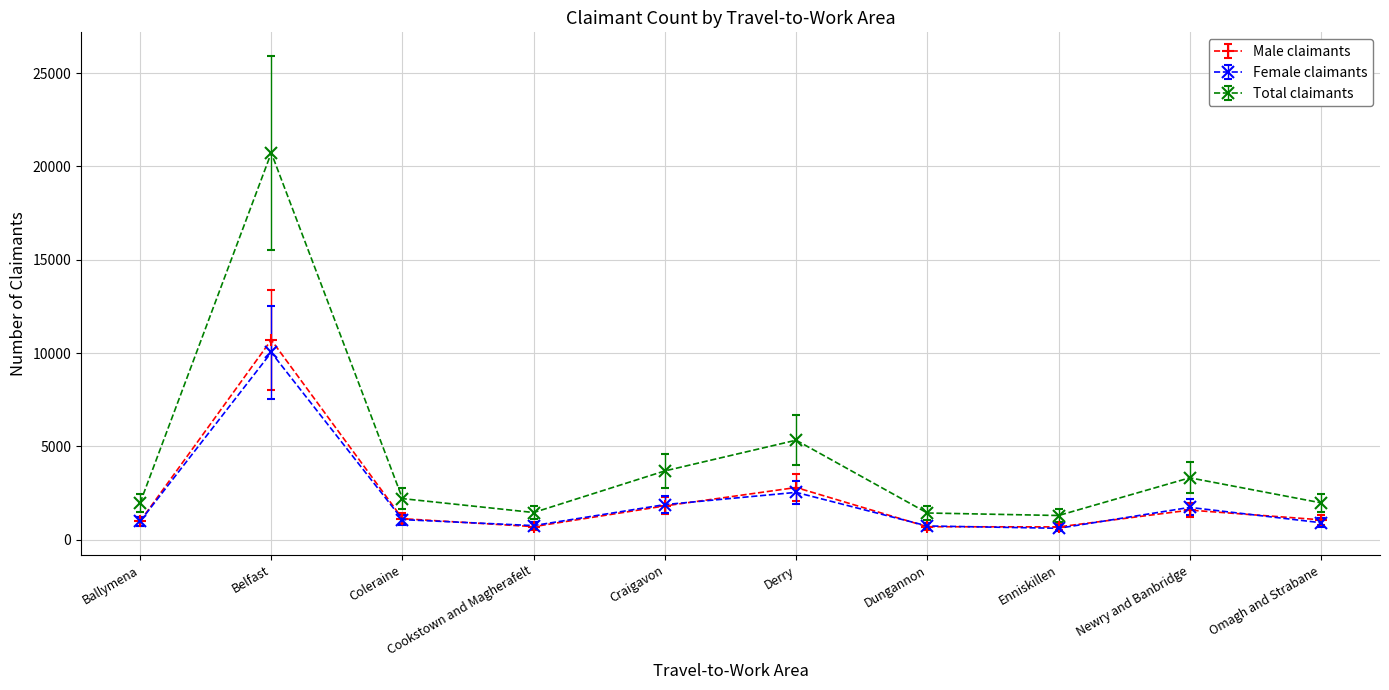

Which series has the largest range (max minus min)?

Total claimants